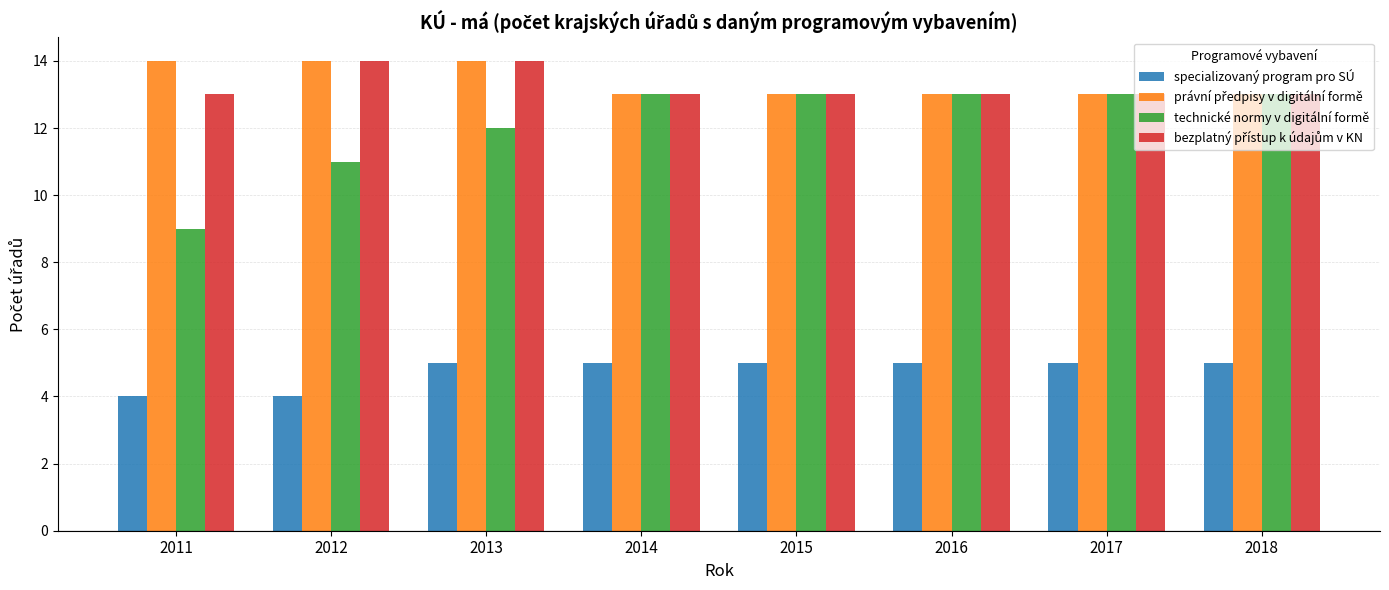

How many distinct data groups are displayed?

4